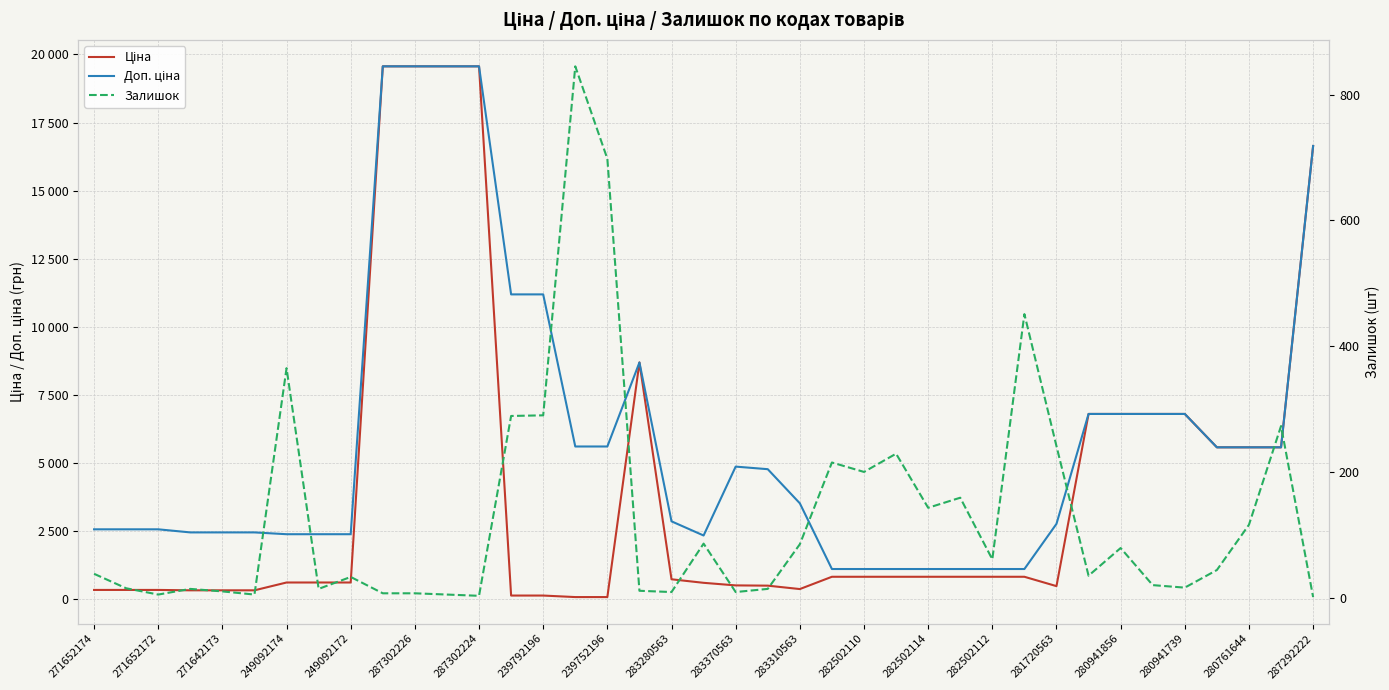

Reading left to right, transcribe all the data shown in this chart.

Ціна: 318.3	318.3	318.3	304.1	304.1	304.1	591.6	591.6	591.6	19564.9	19564.9	19564.9	19564.9	111.8	111.8	55.9	55.9	8679.5	710.0	579.8	485.1	475.7	350.2	802.1	802.1	802.1	802.1	802.1	802.1	802.1	457.9	6787.1	6787.1	6787.1	6787.1	5560.3	5560.3	5560.3	16636.8
Доп. ціна: 2546.4	2546.4	2546.4	2432.8	2432.8	2432.8	2366.5	2366.5	2366.5	19564.9	19564.9	19564.9	19564.9	11182.0	11182.0	5591.0	5591.0	8679.5	2839.8	2319.2	4851.4	4756.7	3502.5	1087.0	1087.0	1087.0	1087.0	1087.0	1087.0	1087.0	2747.5	6787.1	6787.1	6787.1	6787.1	5560.3	5560.3	5560.3	16636.8
Залишок: 38.0	15.0	5.0	14.0	10.0	5.0	365.0	14.0	33.0	7.0	7.0	5.0	3.0	289.0	290.0	845.0	698.0	11.0	9.0	86.0	9.0	14.0	85.0	215.0	200.0	229.0	143.0	159.0	61.0	451.0	241.0	35.0	79.0	20.0	16.0	44.0	116.0	273.0	1.0